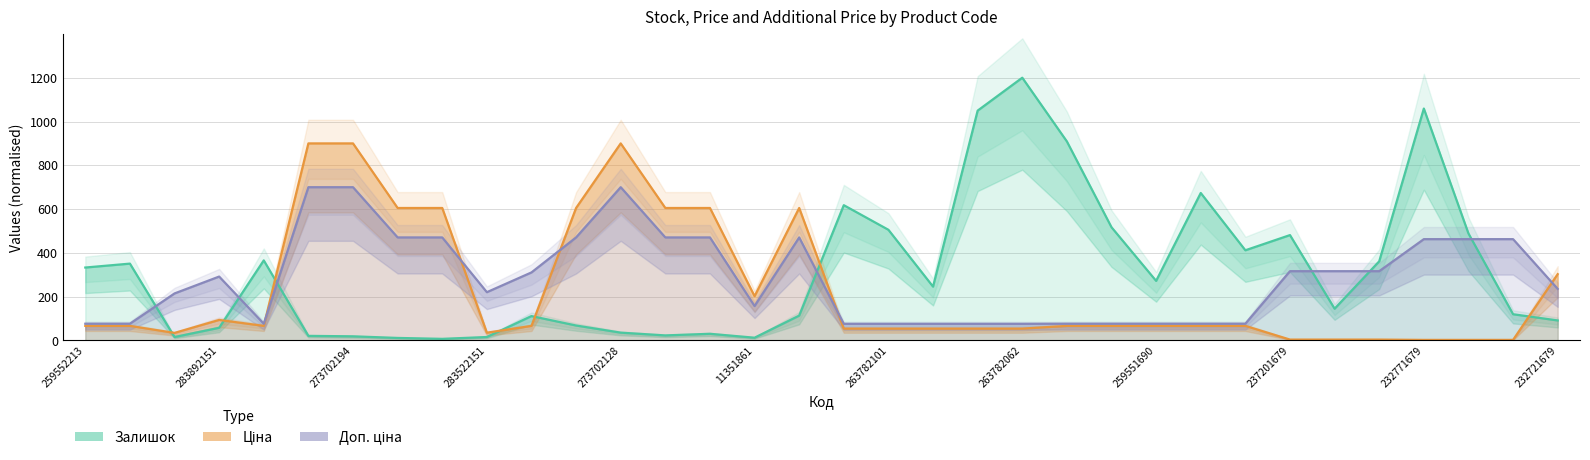

Where is Ціна nearest to the value 451?

232721679